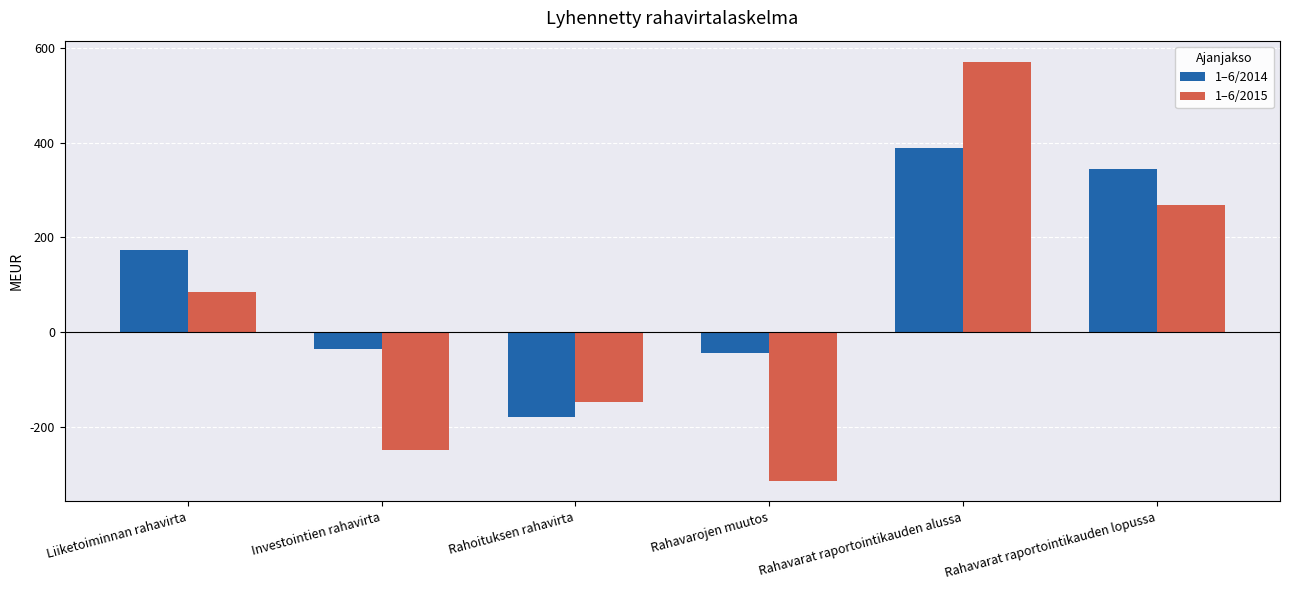

The value of 1–6/2014 at Liiketoiminnan rahavirta is 172. True or false?

True